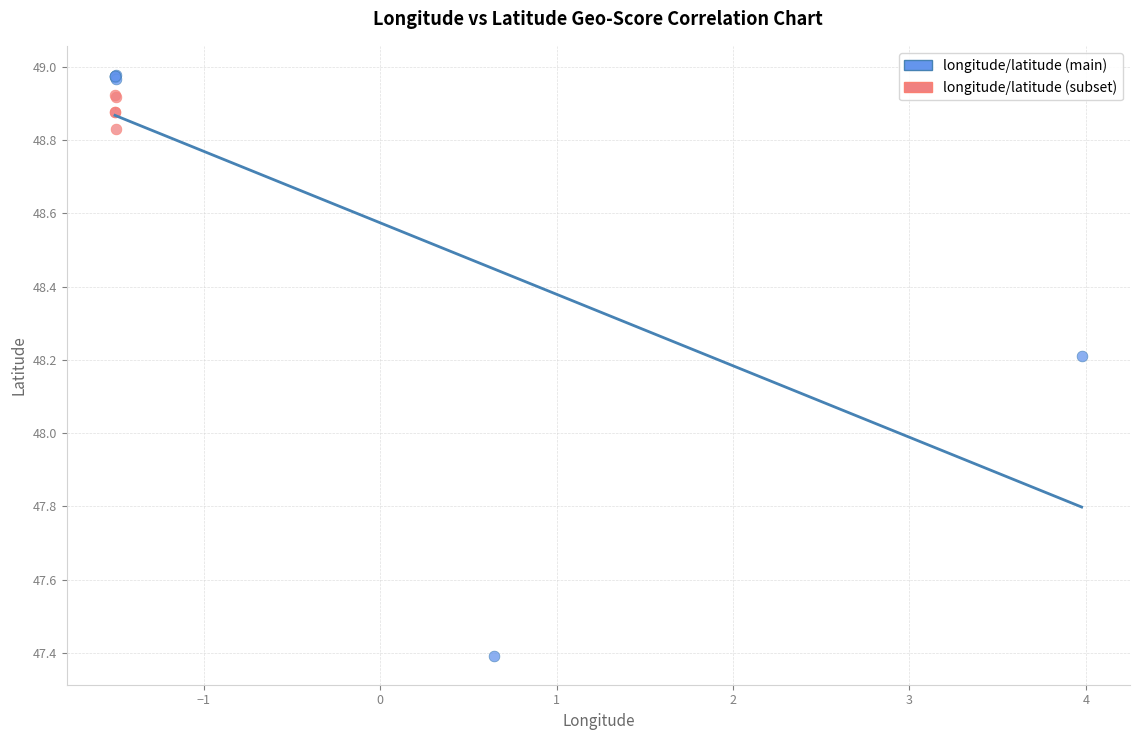

Which series contains the lowest Y value?

longitude/latitude (main)